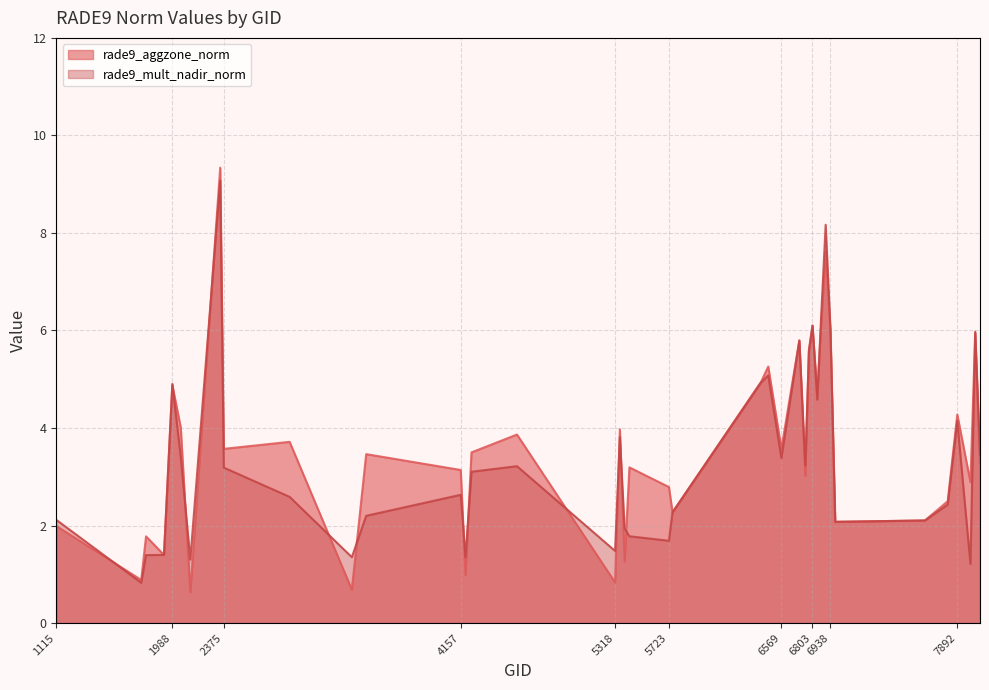

What are all the series names shown in the legend?

rade9_aggzone_norm, rade9_mult_nadir_norm